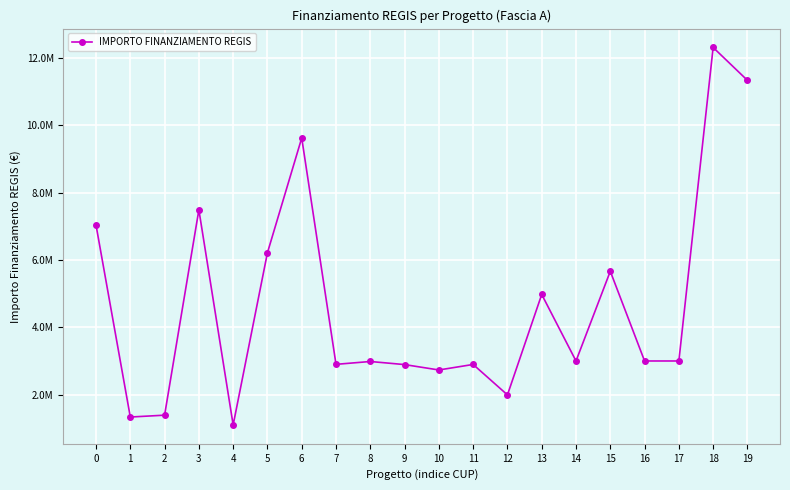

Reading left to right, what are all the values shown in this chart?

7034293.1	1336129.4	1390962.2	7486474.7	1101561.4	6213409.9	9620791.7	2900091.6	2984631.2	2892835.8	2732955.6	2896925.9	1993067.4	4974817.5	3000000.0	5663088.0	3000000.0	3000000.0	12307340.0	11331420.0